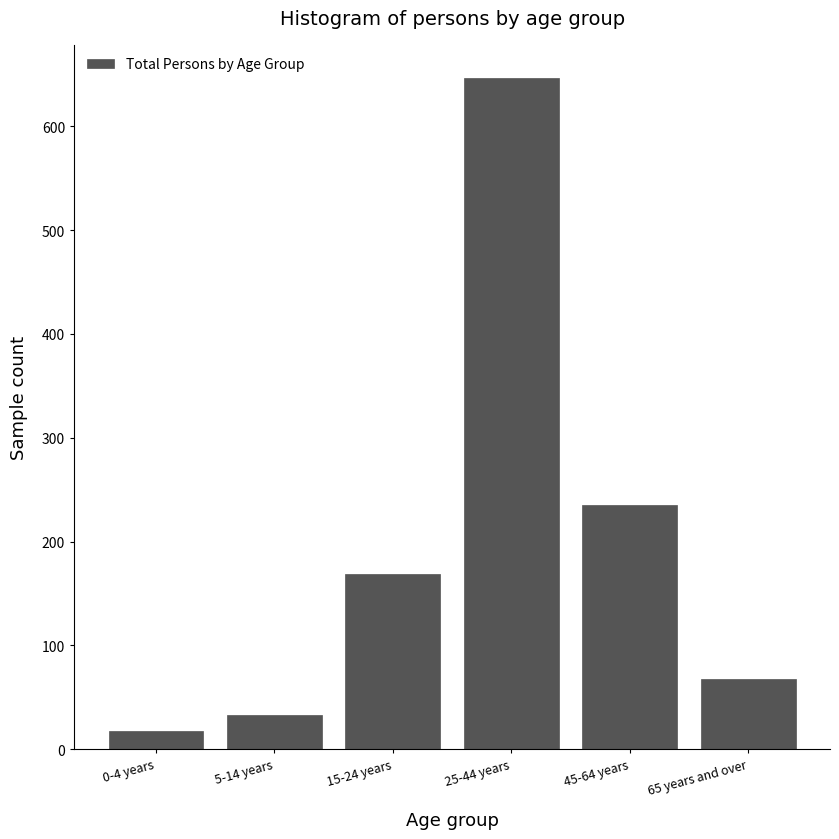

Reading left to right, what are all the values shown in this chart?

0-4 years=18	5-14 years=33	15-24 years=169	25-44 years=646	45-64 years=235	65 years and over=68